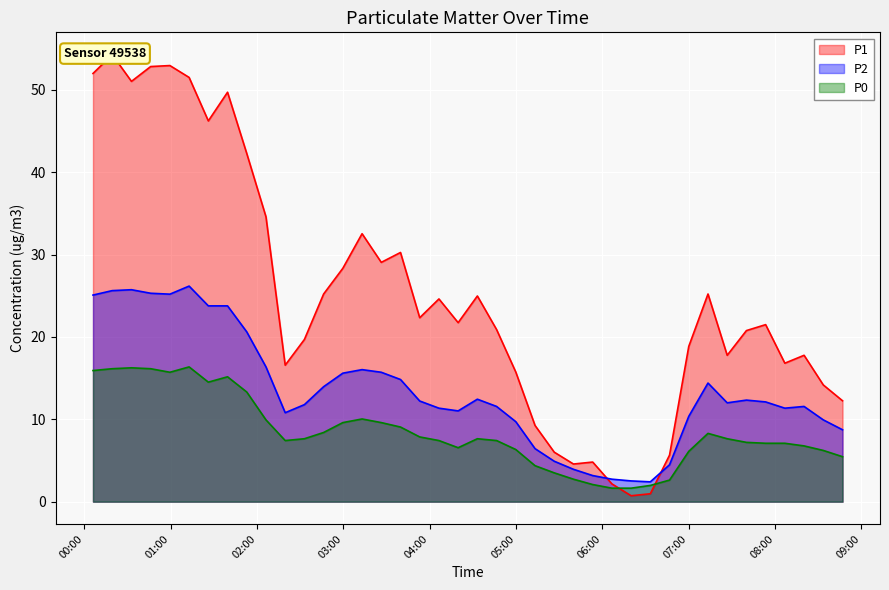

At how many categories does at least one series exceed 30?

12